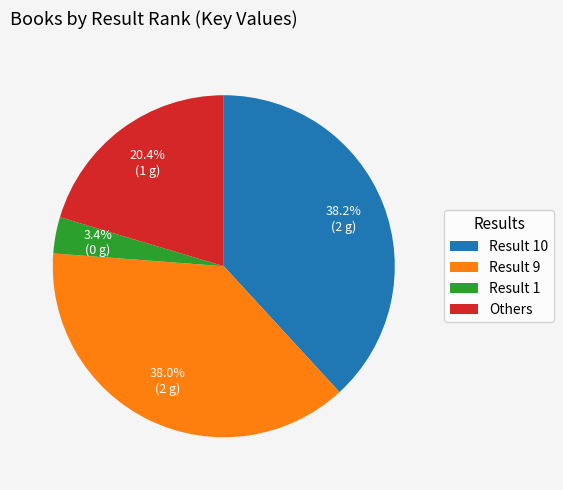

Is there any slice that represents more than half of the pie?

No